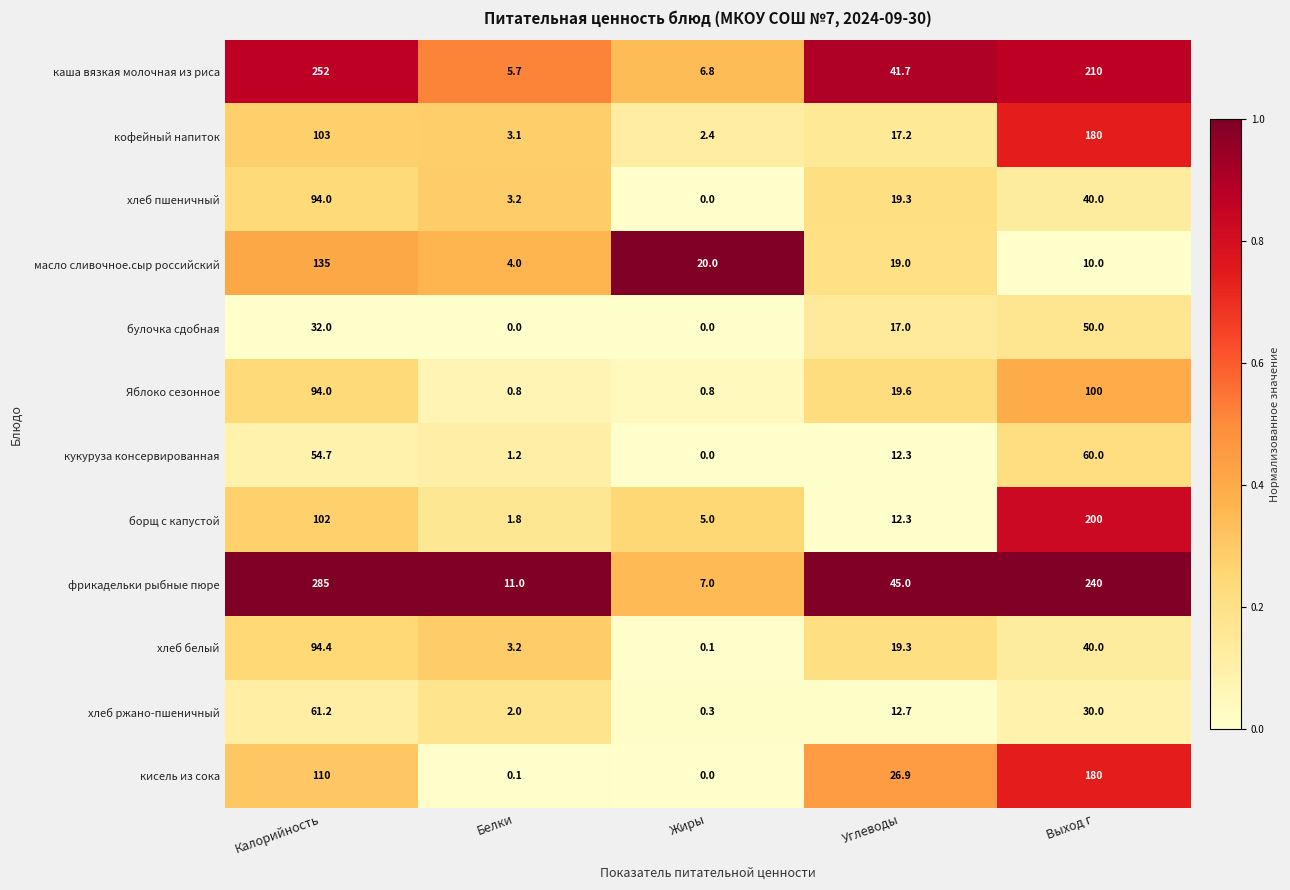

What is the average value of the фрикадельки рыбные пюре series?

117.6